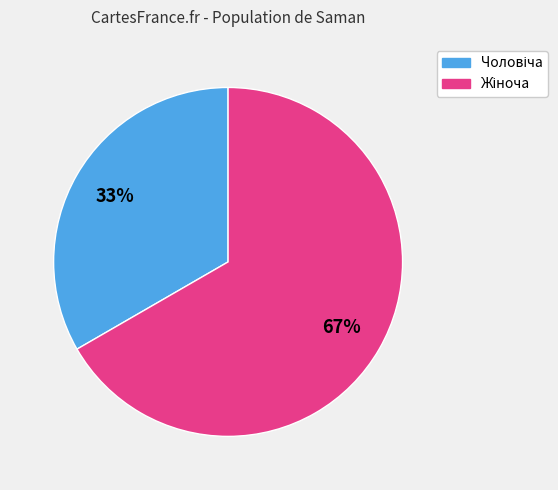

Is there any slice that represents more than half of the pie?

Yes